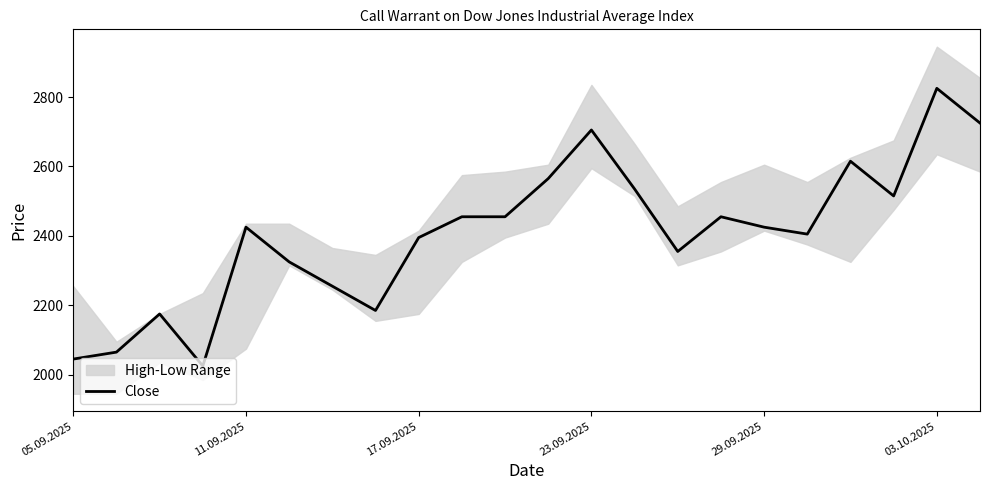

How many interior local valleys (lower than both neighbors) does the data have?

5